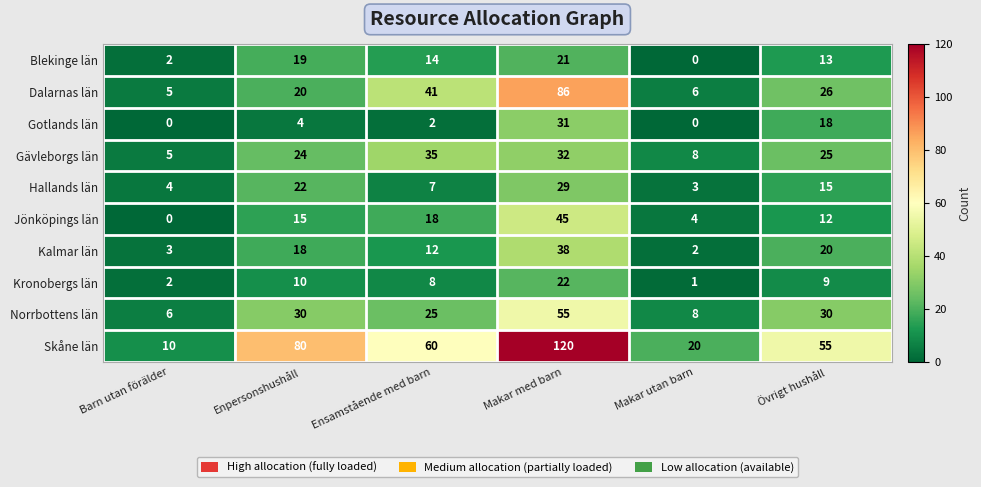

Read the Dalarnas län value at Enpersonshushåll, to the nearest 5.

20